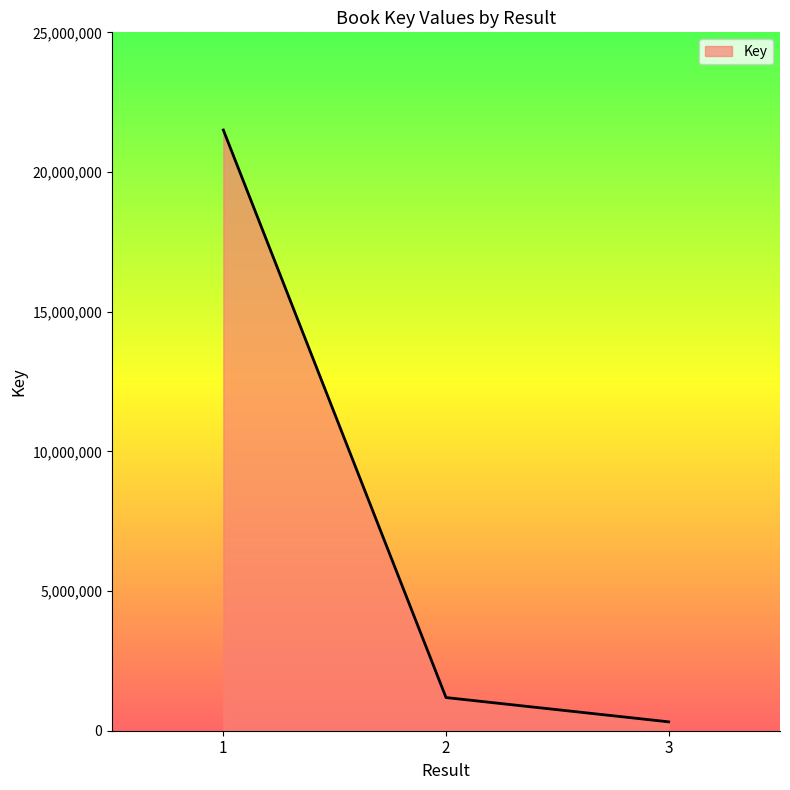

What is the maximum value shown in the chart?

21502333